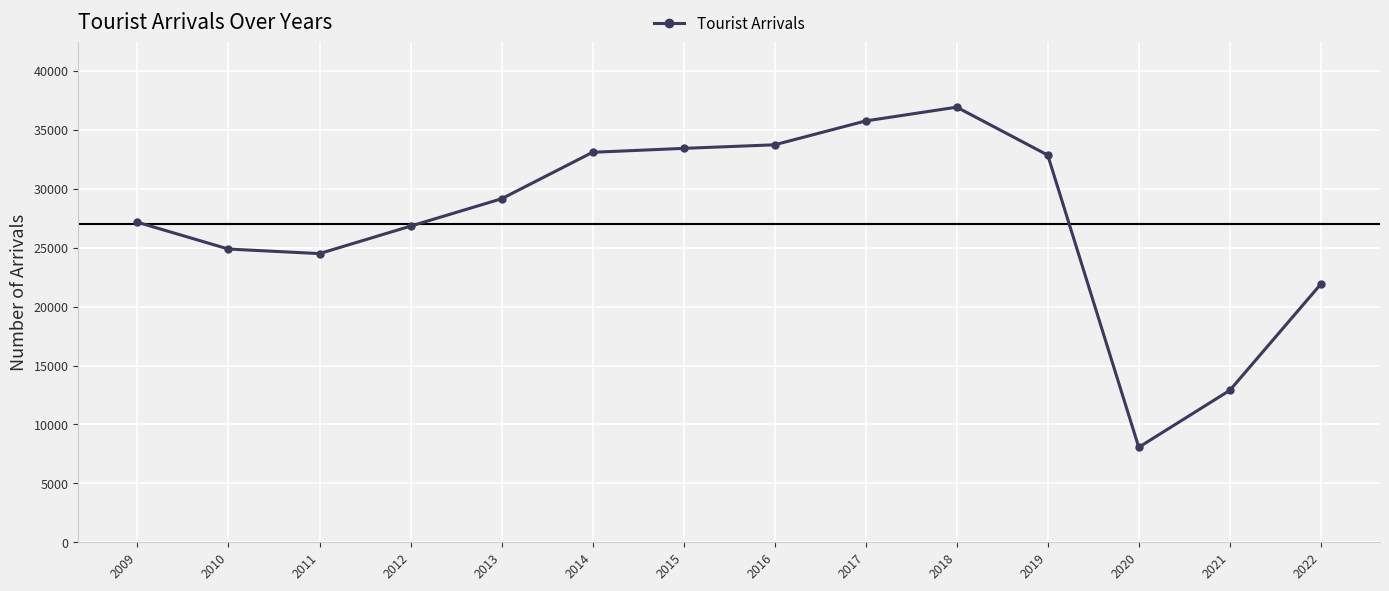

What is the difference between the values at 2010 and 2012?

1945